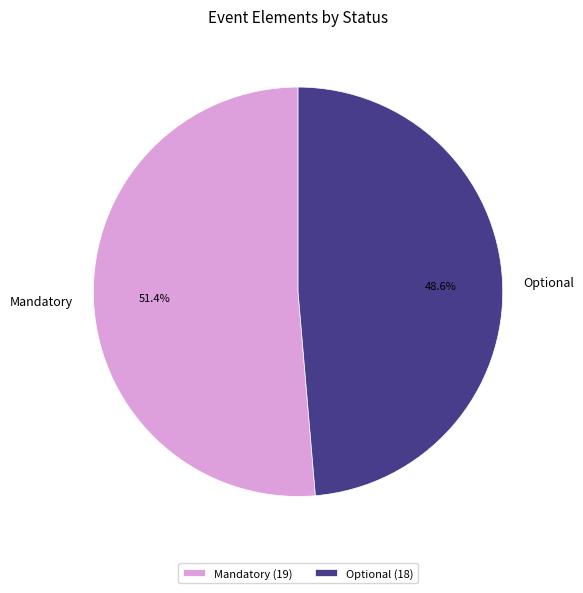

Count the number of slices in the pie.

2